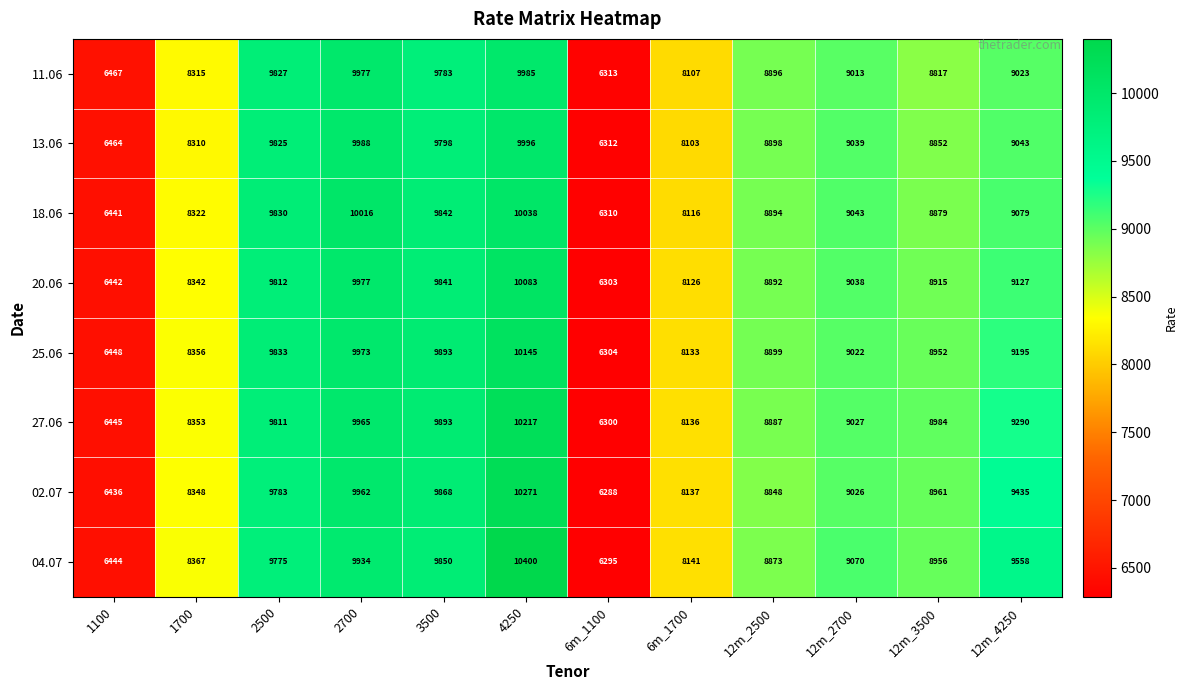

At how many categories does at least one series exceed 8339?

9